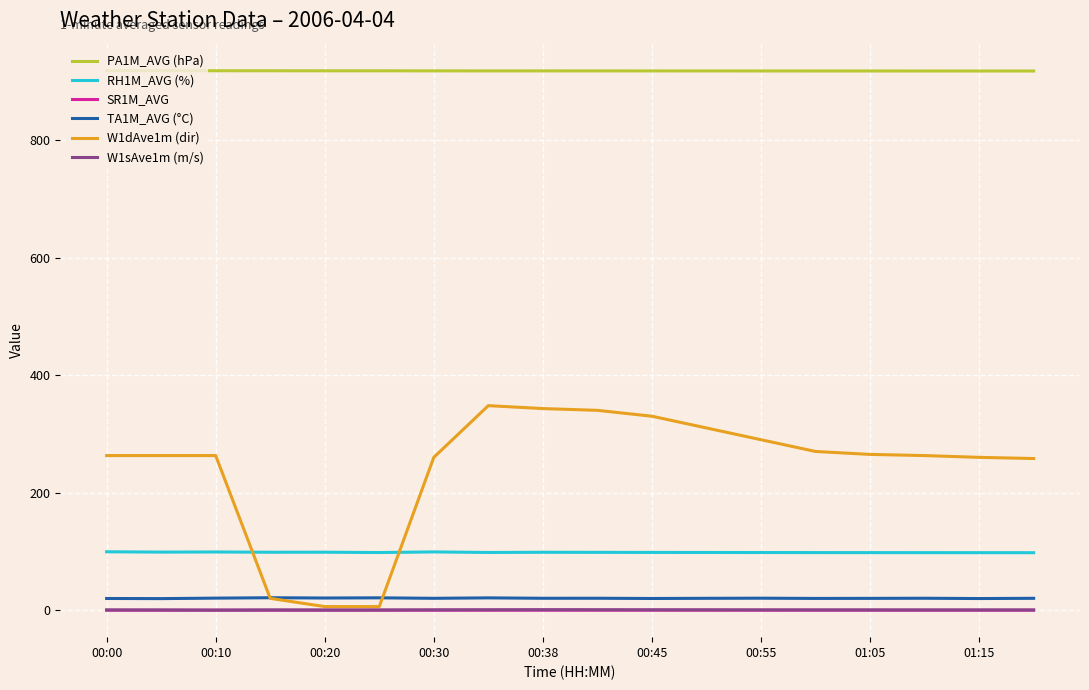

Which series has the largest range (max minus min)?

W1dAve1m (dir)